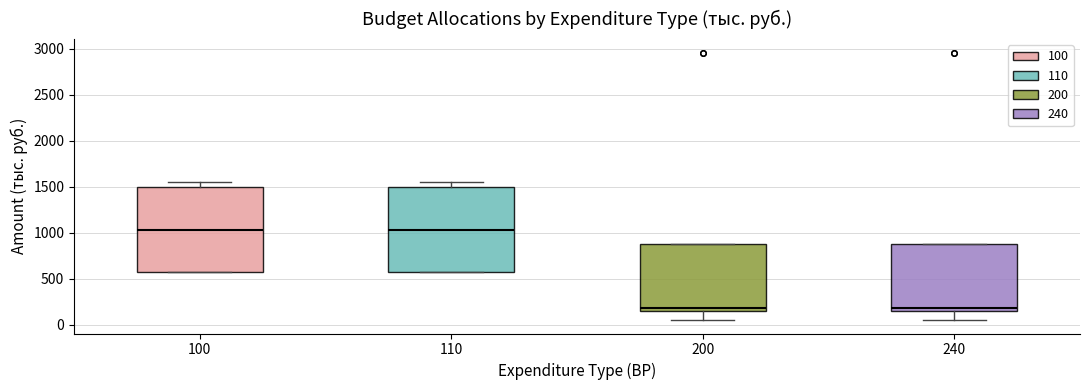

Reading left to right, transcribe this box plot: for each box, give where its median line is, the range the box spans, and where its two whiskers end, as read against the y-axis. The values are not printed on the chart, so give them approximately, as read against the axis.

100: median 1050, box 600 to 1500, whiskers 600 to 1550
110: median 1050, box 600 to 1500, whiskers 600 to 1550
200: median 200, box 150 to 900, whiskers 50 to 900
240: median 200, box 150 to 900, whiskers 50 to 900